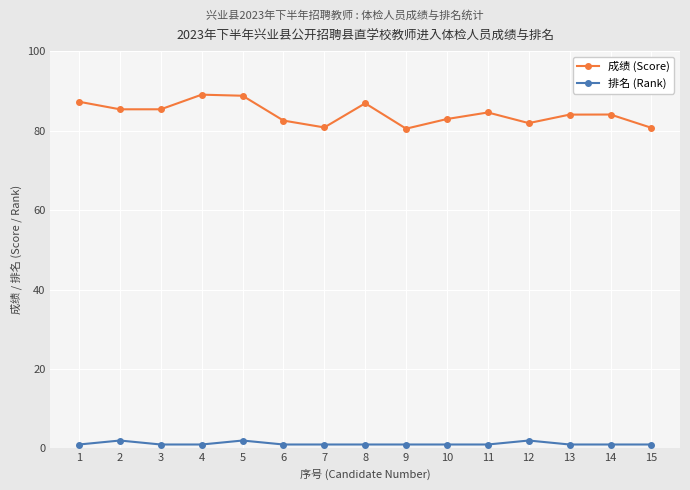

Between 4 and 13, which series saw the biggest shift?

成绩 (Score)